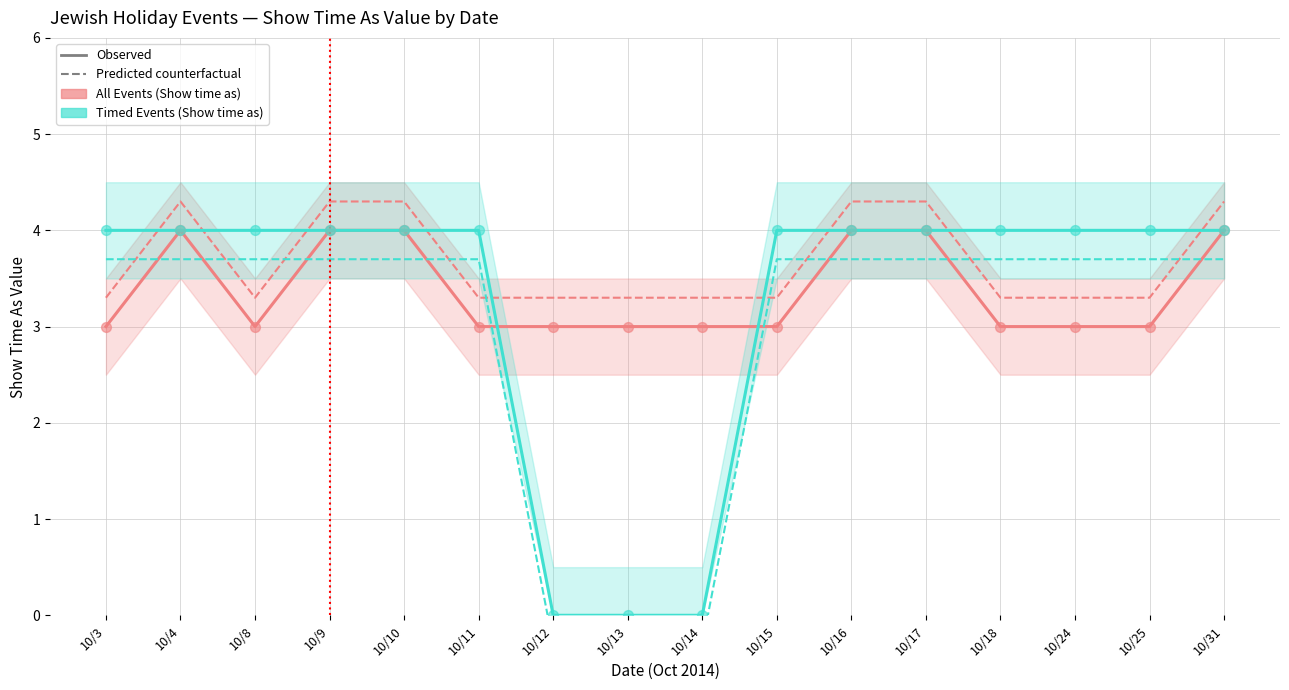

Which series contains the lowest Y value?

Timed Events (Show time as) (counterfactual)